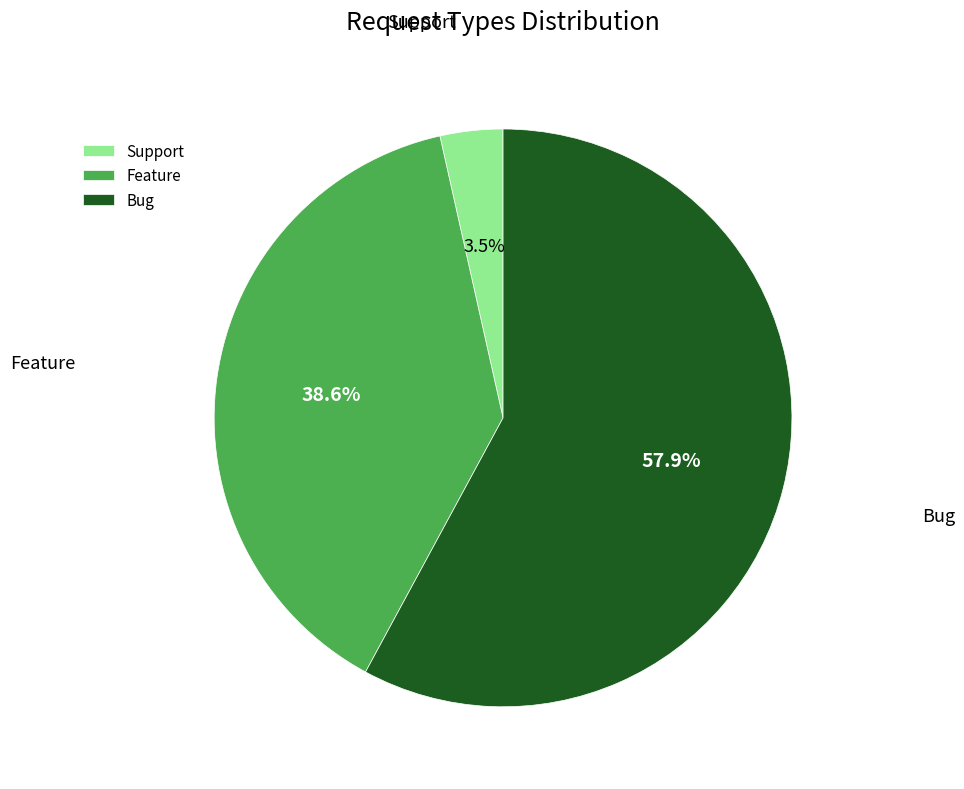

Do Support and Feature together represent more than half of the pie?

No